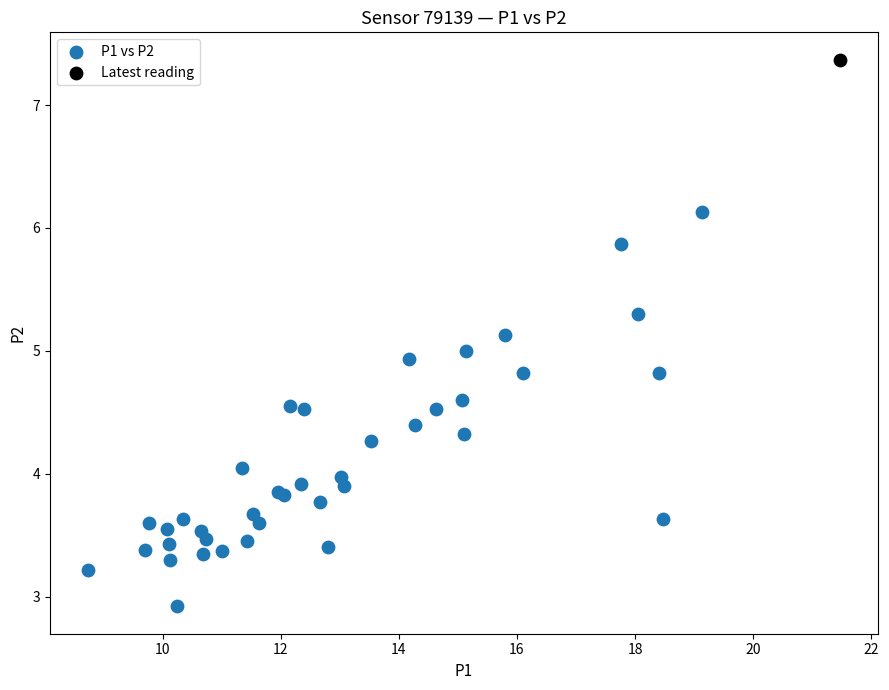

What are all the series names shown in the legend?

P1 vs P2, Latest reading